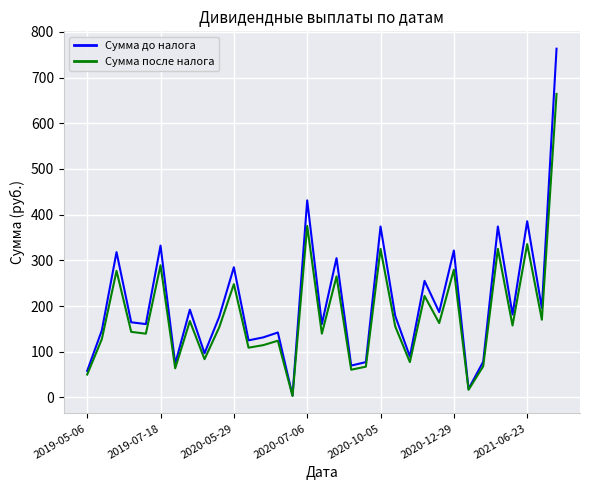

List the series in order of their peak value, lowest first.

Сумма после налога, Сумма до налога